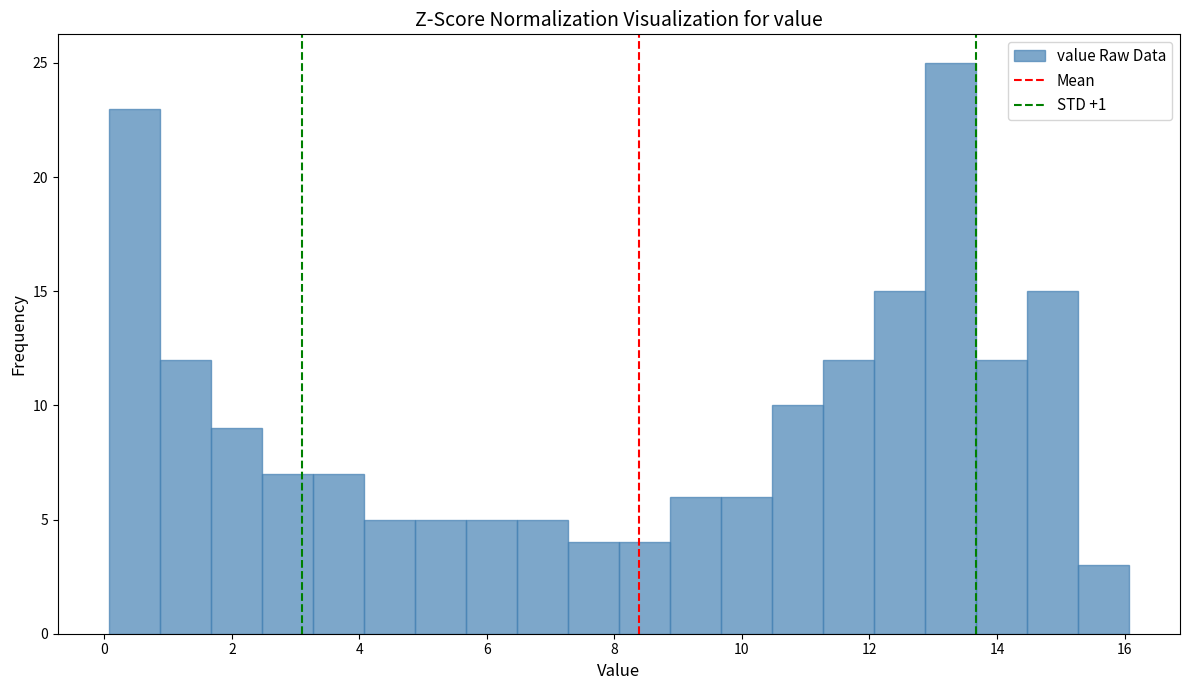

Which range on the x-axis has the tallest bar?

12.8 to 13.6